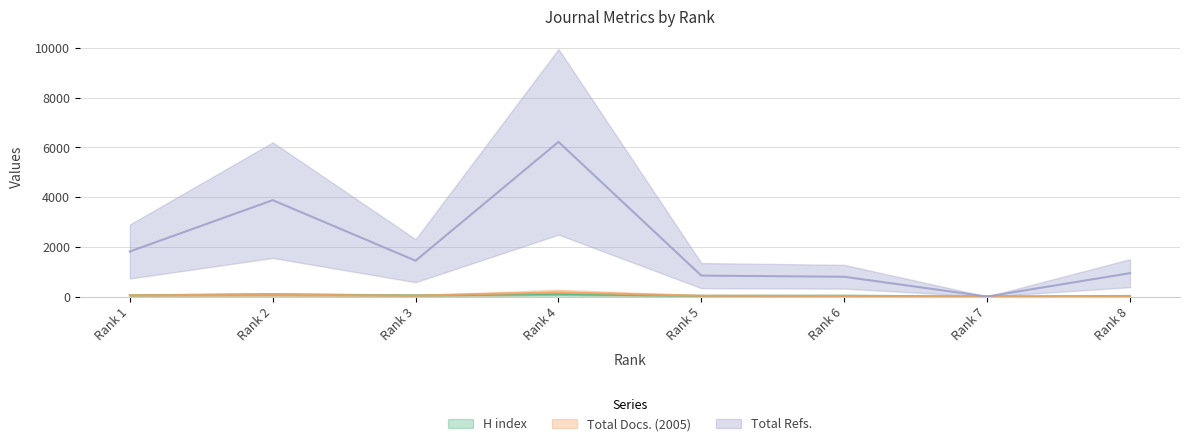

True or false: Total Refs. and H index cross at least once.

False